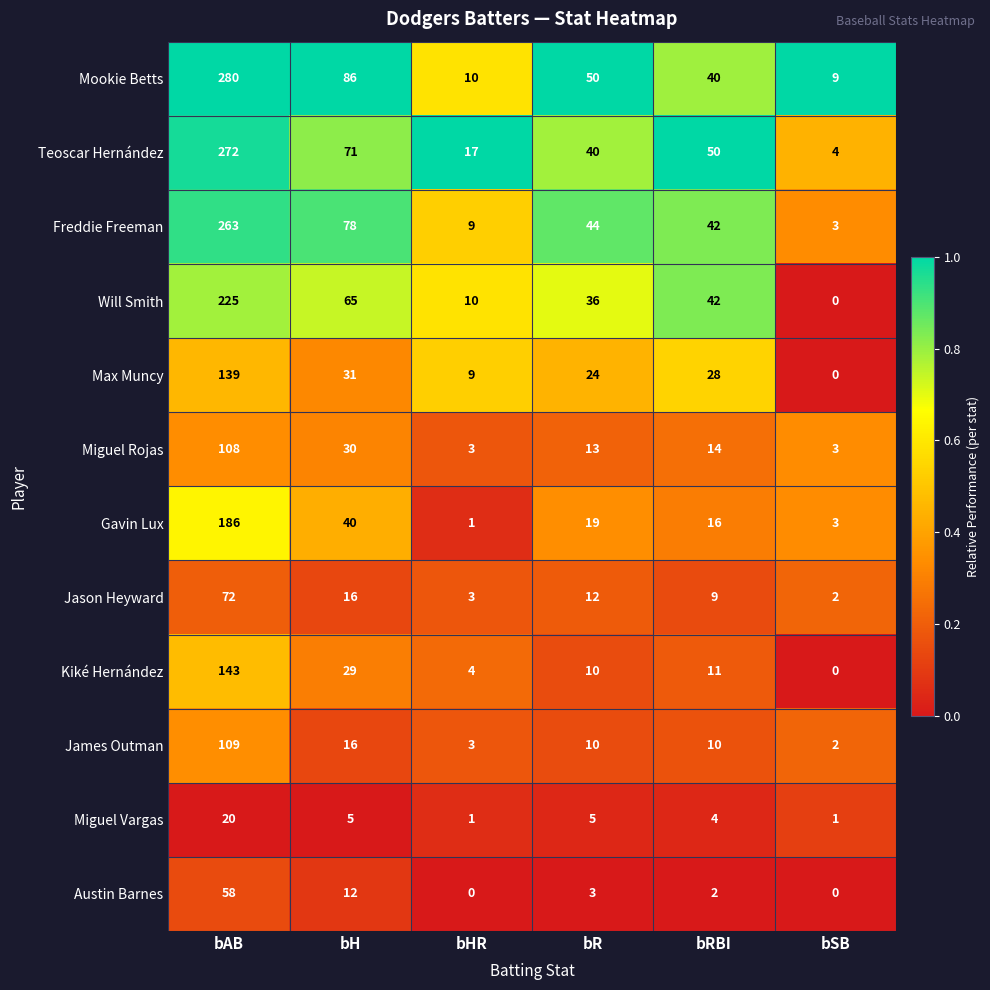

What is the approximate value of James Outman at bRBI, to the nearest 5?

10